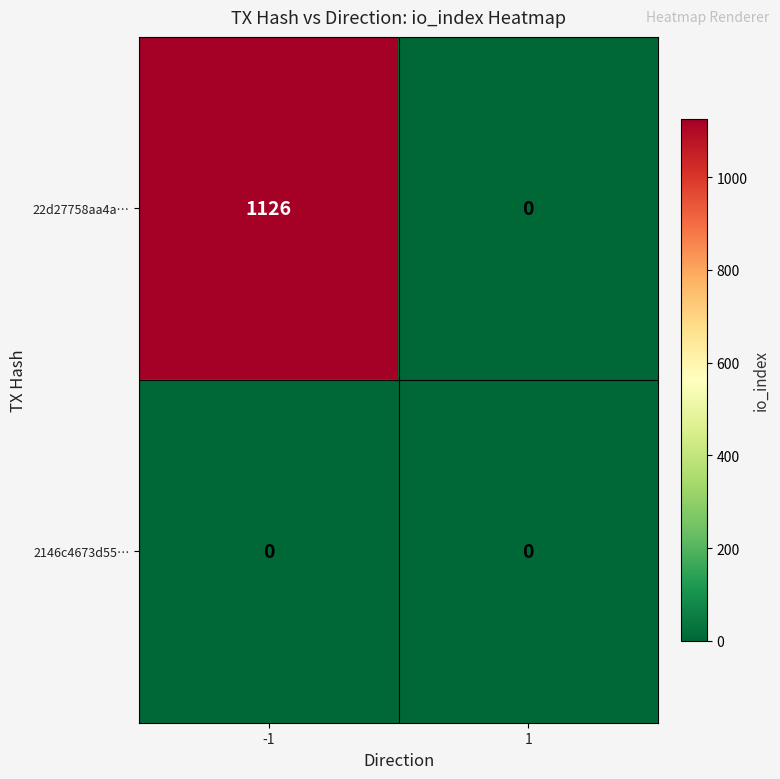

What is the greatest value displayed?

1126